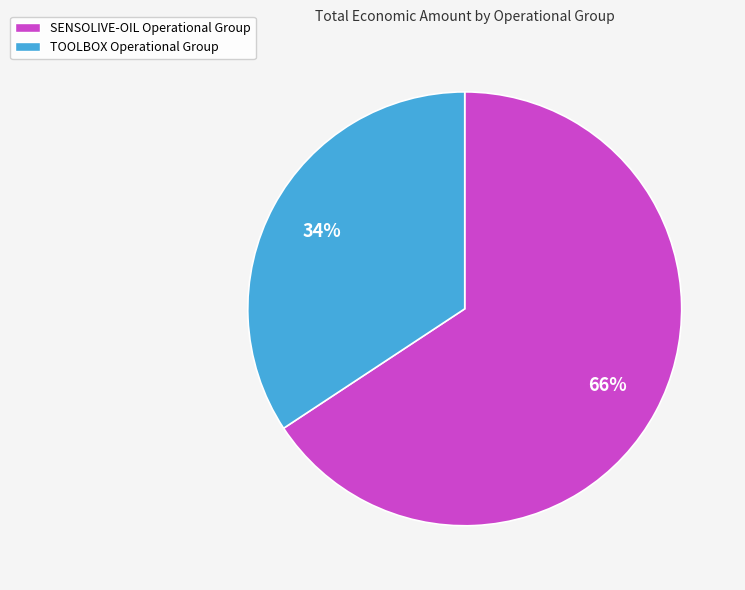

What percentage is the TOOLBOX Operational Group slice, to the nearest percent?

34%